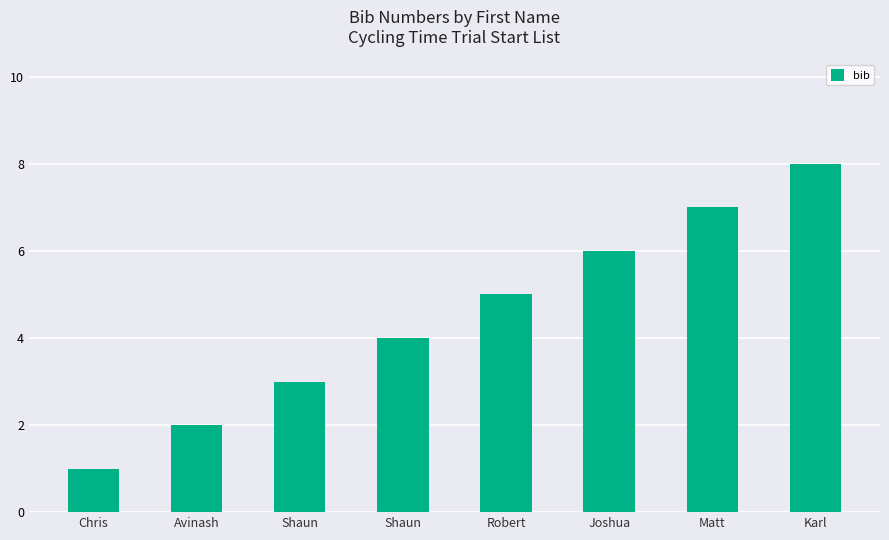

What is the value of the 2nd bar from the left?

2